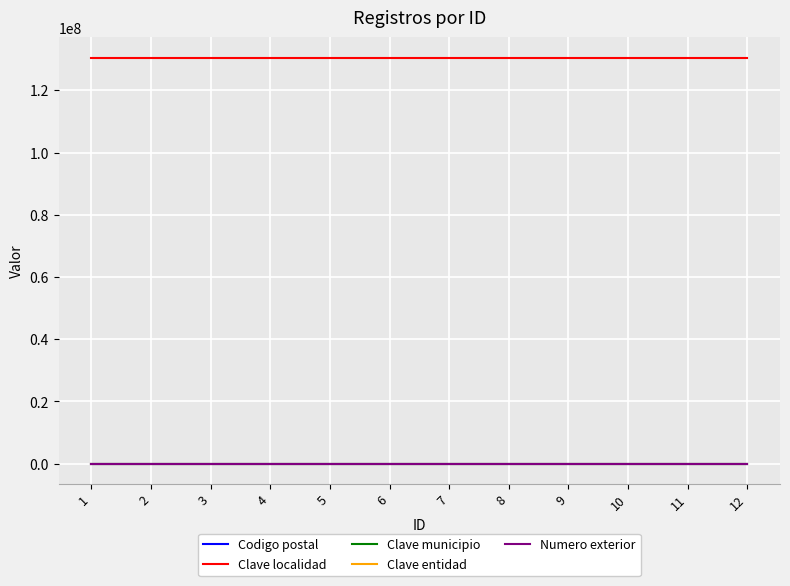

Reading left to right, list all the values displayed in this chart.

Codigo postal: 1=42160	2=42160	3=42160	4=42160	5=42160	6=42160	7=42160	8=42160	9=42160	10=42160	11=42160	12=42160
Clave localidad: 1=130520019	2=130520019	3=130520019	4=130520019	5=130520019	6=130520019	7=130520019	8=130520019	9=130520019	10=130520019	11=130520019	12=130520019
Clave municipio: 1=52	2=52	3=52	4=52	5=52	6=52	7=52	8=52	9=52	10=52	11=52	12=52
Clave entidad: 1=13	2=13	3=13	4=13	5=13	6=13	7=13	8=13	9=13	10=13	11=13	12=13
Numero exterior: 1=17	2=17	3=17	4=17	5=17	6=17	7=17	8=17	9=17	10=17	11=17	12=17